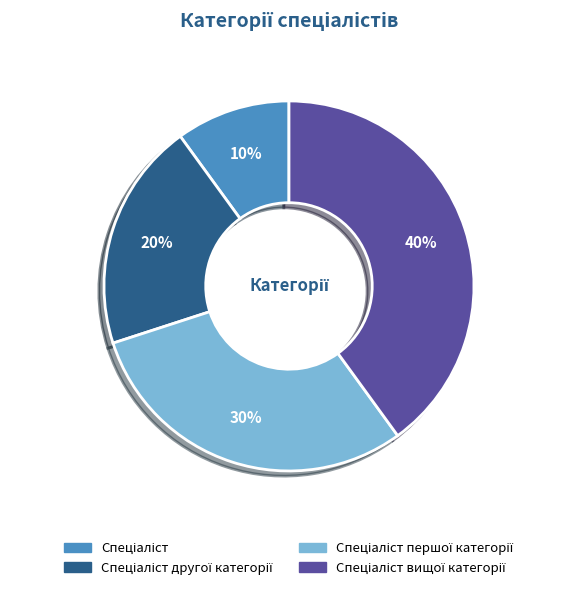

To the nearest percent, what is the difference between the largest and smallest slice percentages?

30%